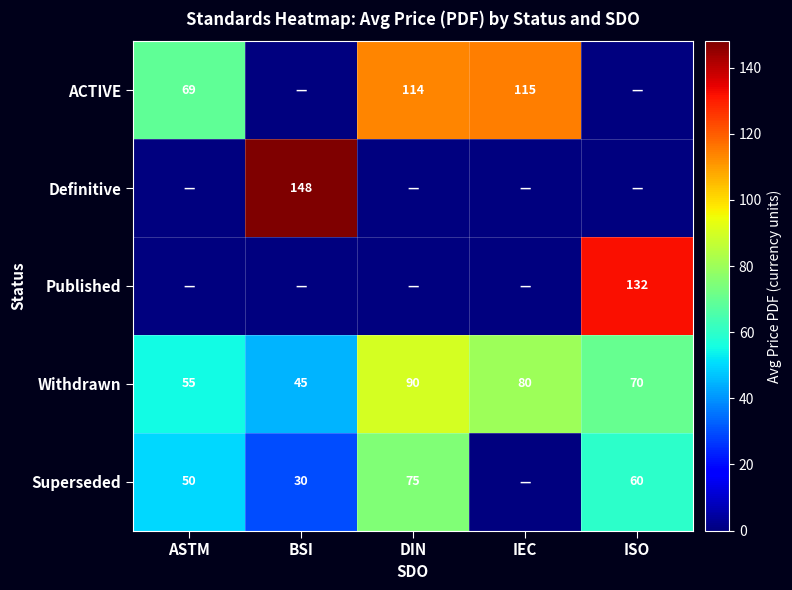

Is the value of ACTIVE at IEC greater than the value of Withdrawn at ASTM?

Yes